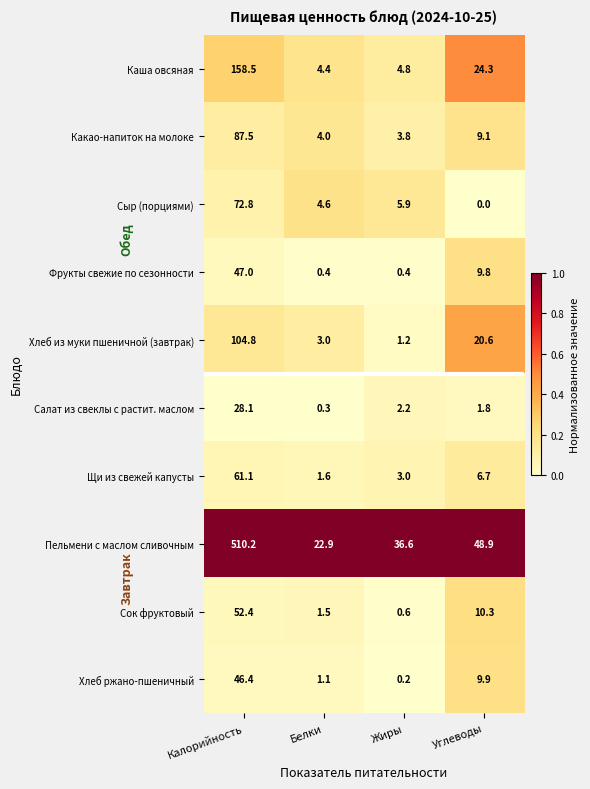

List the series in order of their peak value, lowest first.

Салат из свеклы с растит. маслом, Хлеб ржано-пшеничный, Фрукты свежие по сезонности, Сок фруктовый, Щи из свежей капусты, Сыр (порциями), Какао-напиток на молоке, Хлеб из муки пшеничной (завтрак), Каша овсяная, Пельмени с маслом сливочным